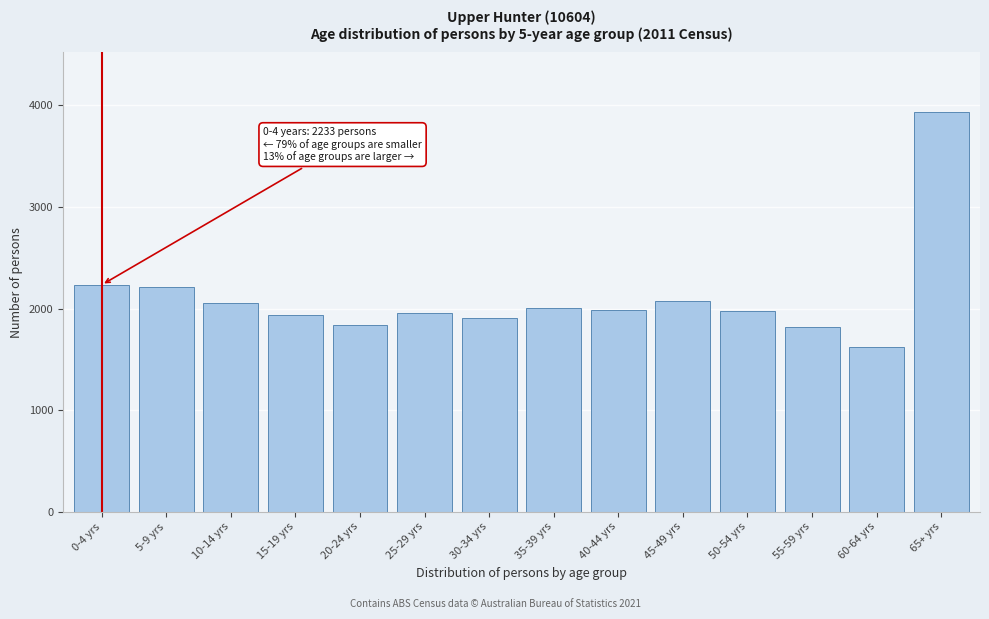

What is the sum of all values?

29552